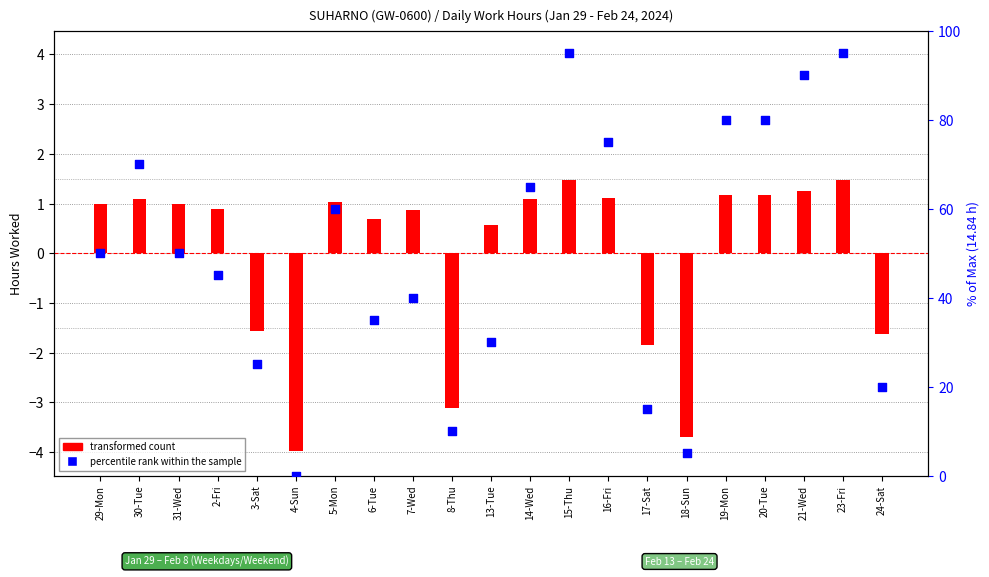

Which series contains the lowest Y value?

transformed count